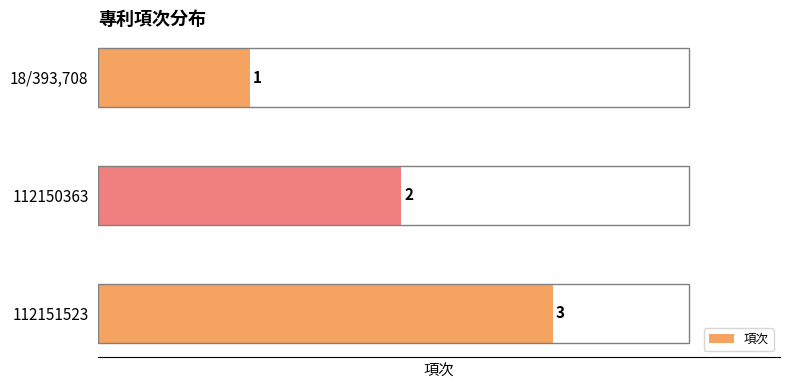

What is the ratio of the value at 112151523 to the value at 112150363?

1.5